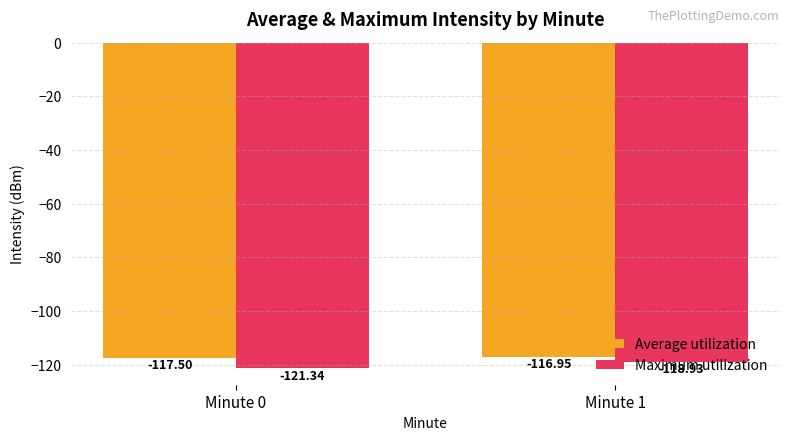

How many groups of bars are there?

2